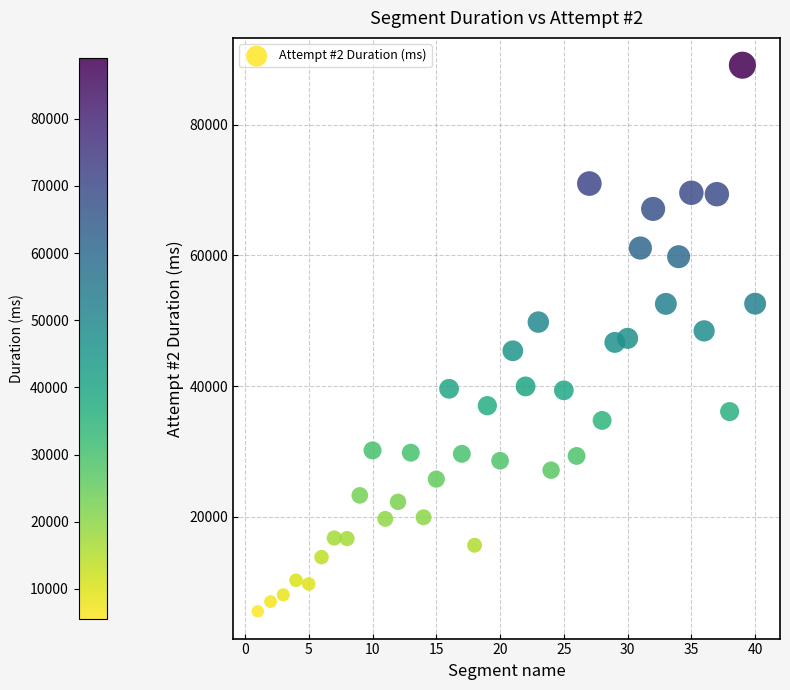

What is the range of X values (max minus min)?

39